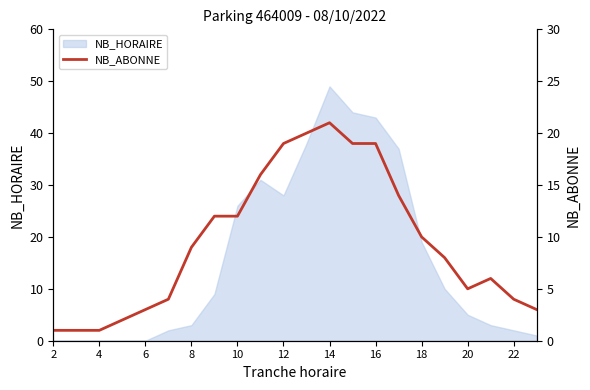

The NB_HORAIRE series shows 47 at 12. True or false?

False